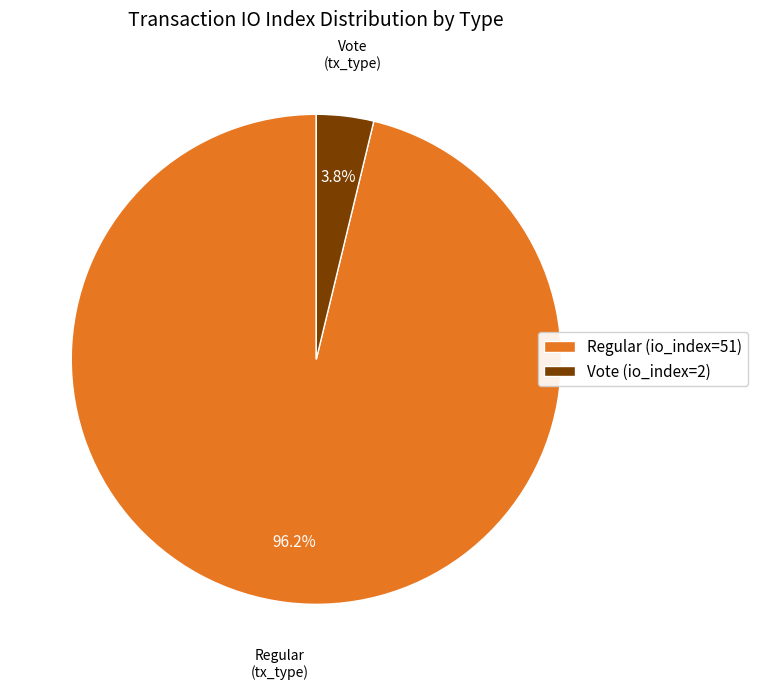

Between Regular (io_index=51) and Vote (io_index=2), which is larger?

Regular (io_index=51)